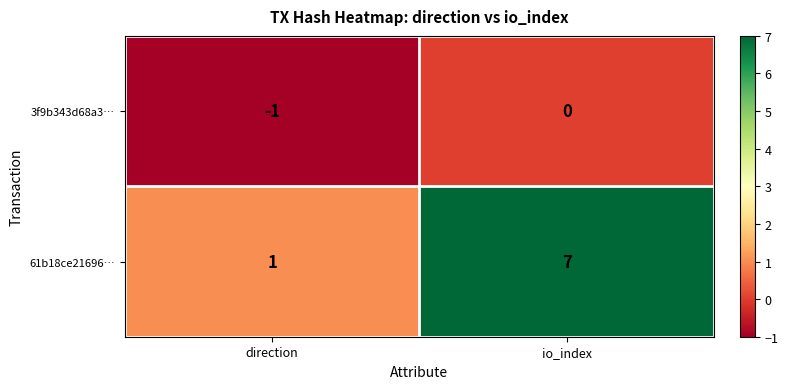

Which series has the widest spread of values?

61b18ce21696…